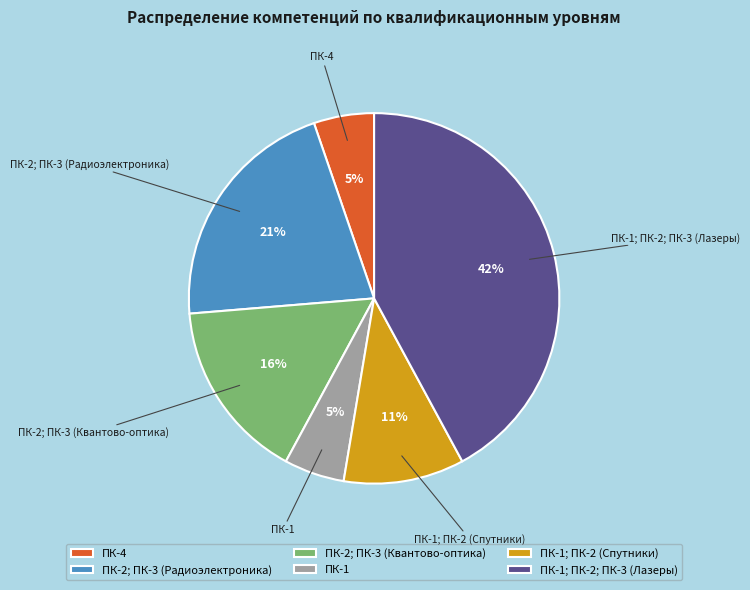

Count the number of slices in the pie.

6